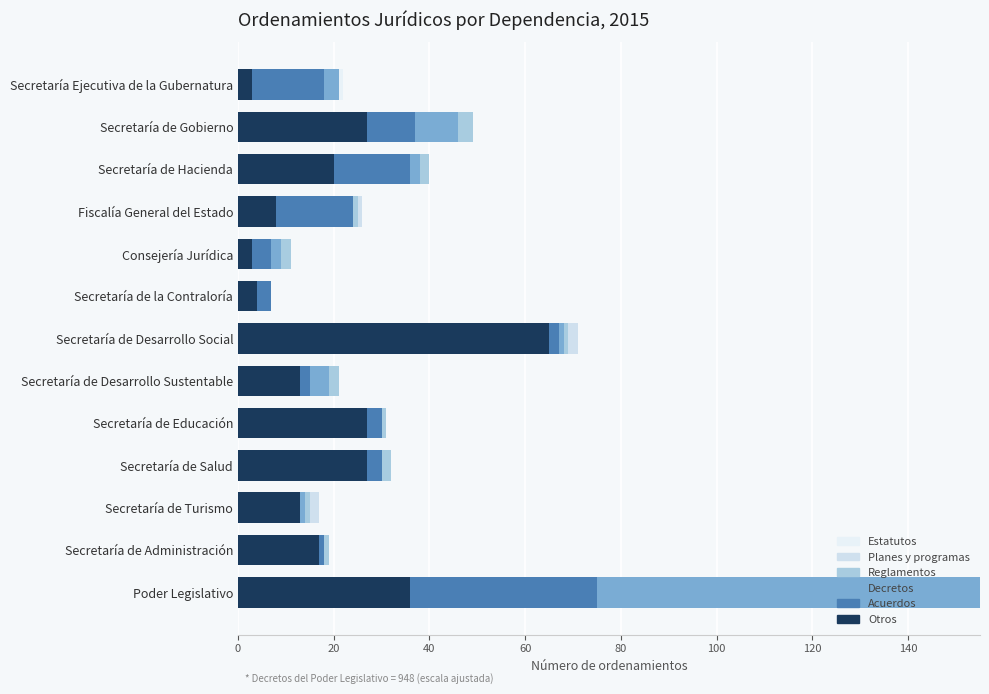

Which series has the largest range (max minus min)?

Decretos